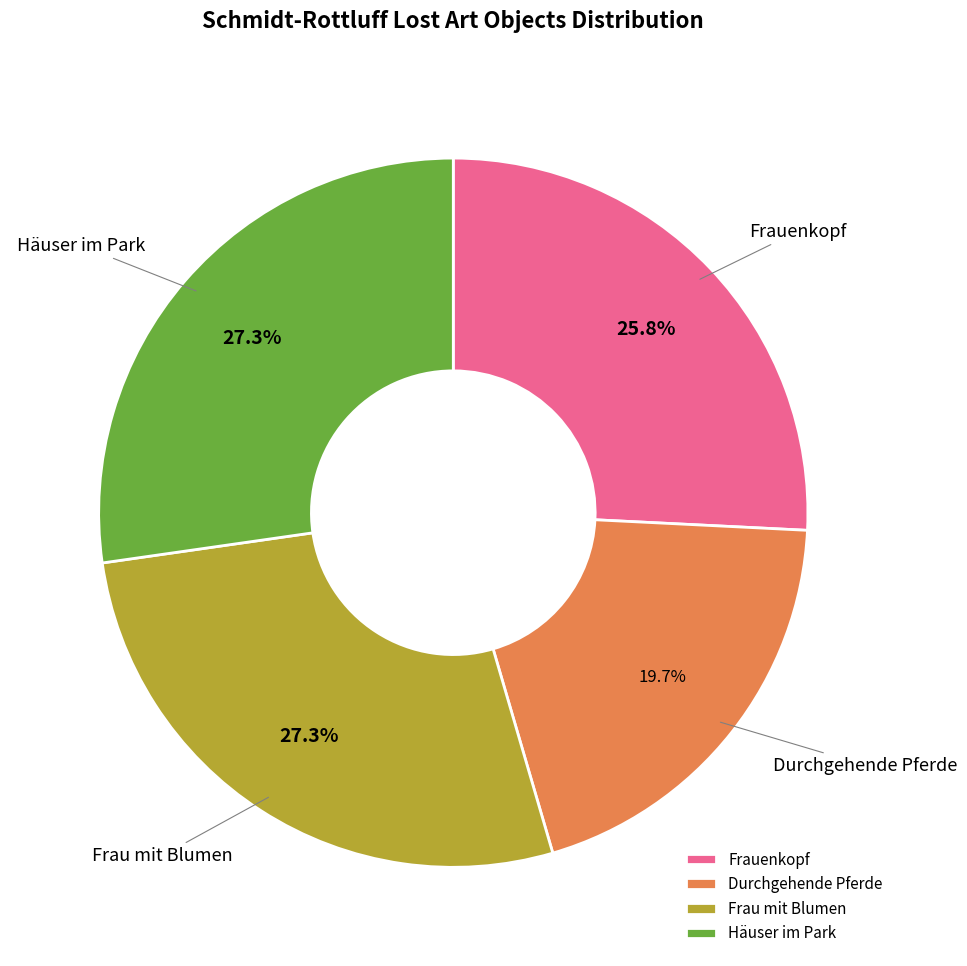

Is there any slice that represents more than half of the pie?

No